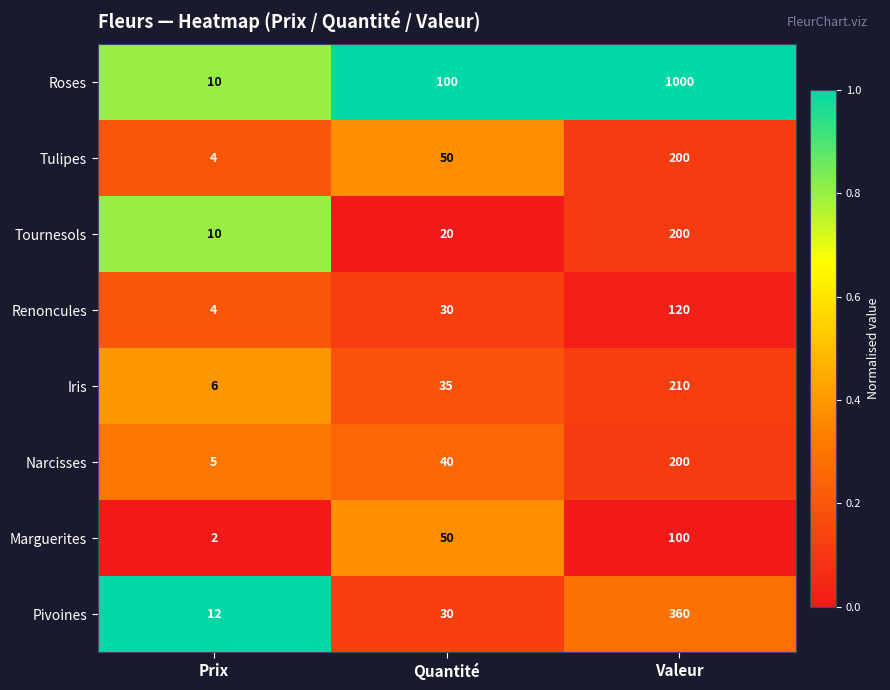

What is the lowest value of the Tulipes series?

4